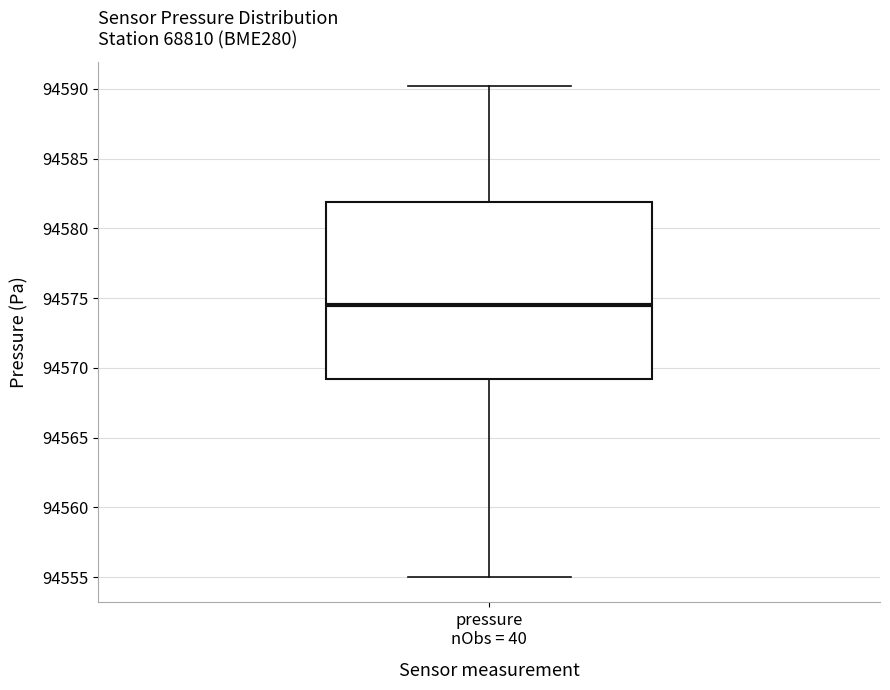

Transcribe this box plot: give where the median line is, the range the box spans, and where the two whiskers end, as read against the y-axis. The values are not printed on the chart, so give them approximately, as read against the axis.

median 94574.5, box 94569.0 to 94582.0, whiskers 94555.0 to 94590.0